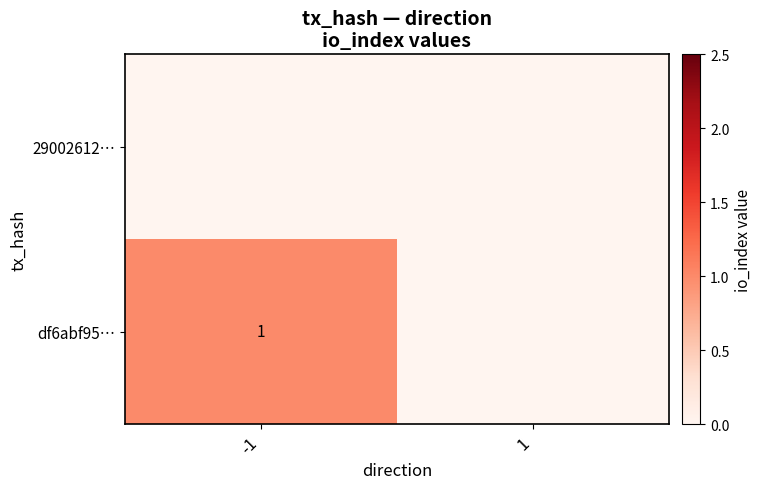

How many categories are shown in the chart?

2